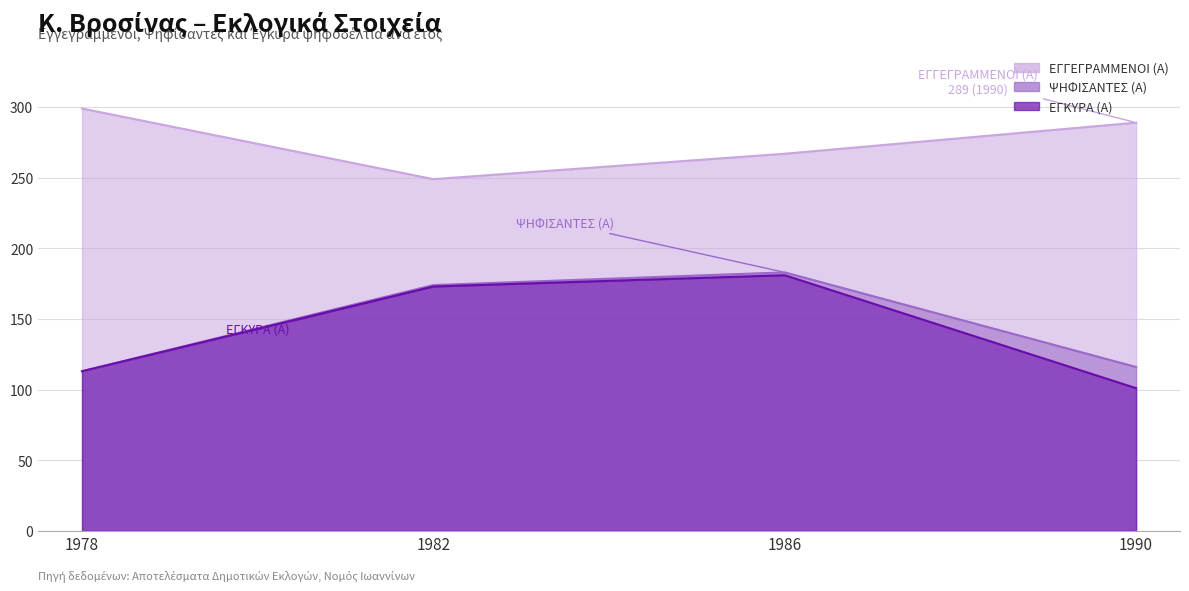

At 1978, list the series in order from smallest to largest.

ΨΗΦΙΣΑΝΤΕΣ (Α), ΕΓΚΥΡΑ (Α), ΕΓΓΕΓΡΑΜΜΕΝΟΙ (Α)